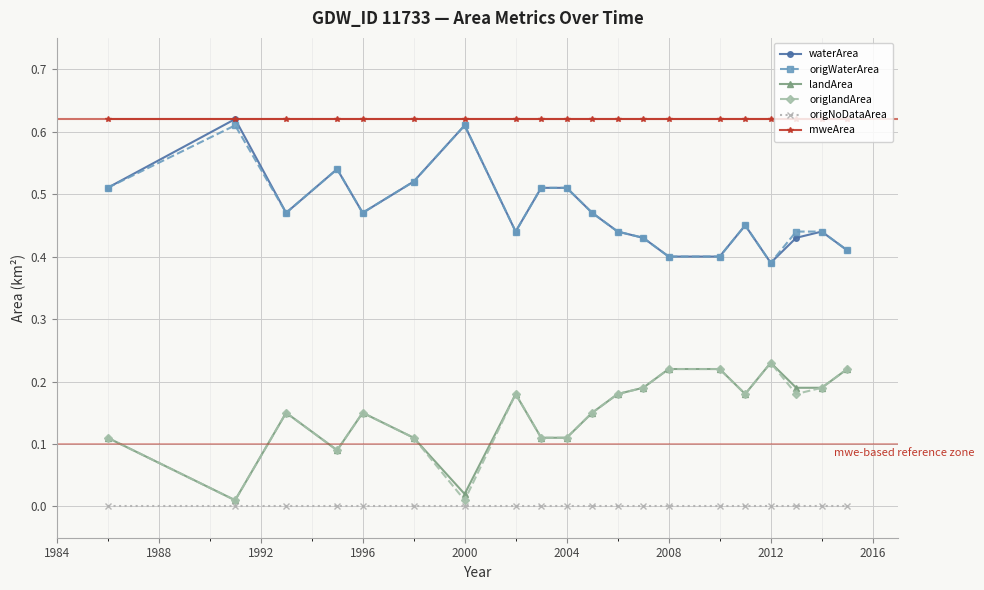

Which series has the largest total across all categories?

mweArea